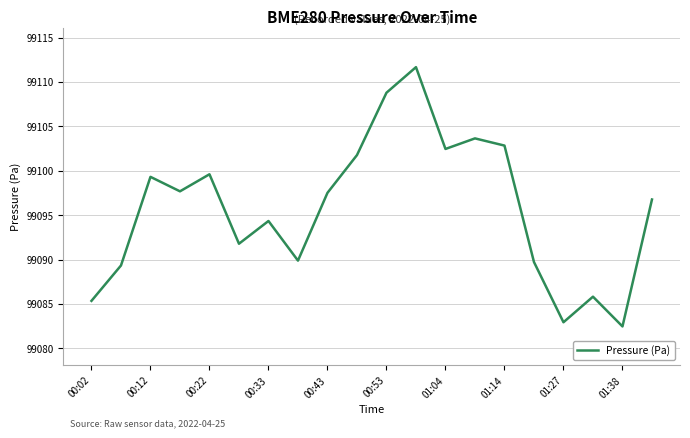

What is the greatest value displayed?

99111.7